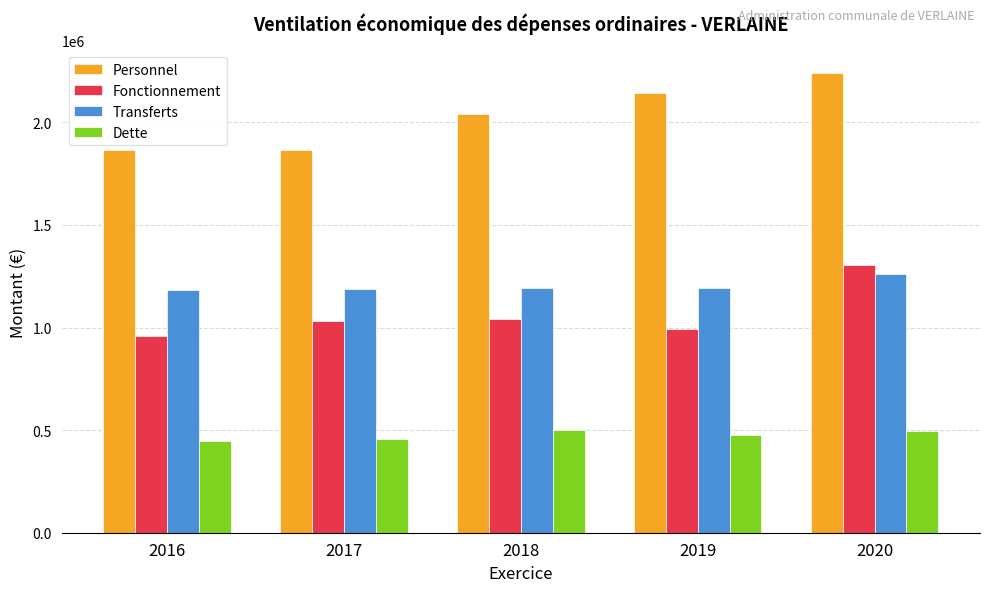

Does the chart contain any negative values?

No